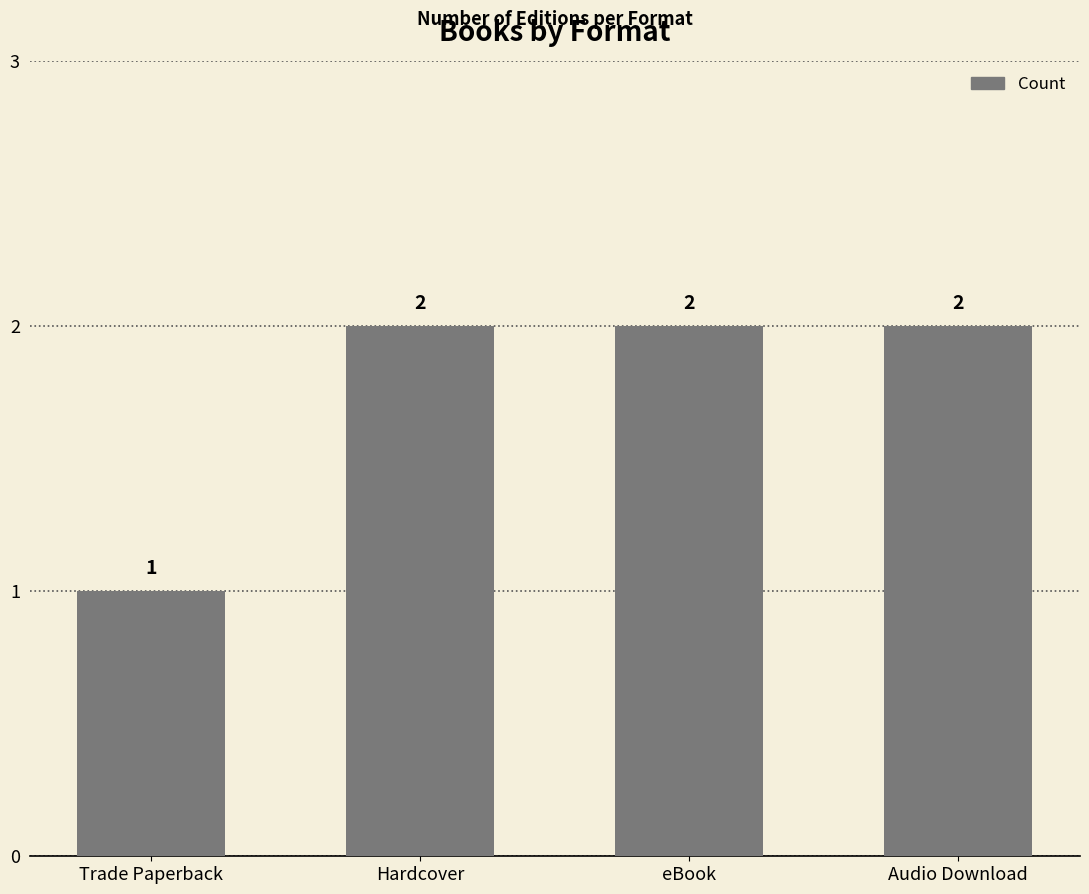

Reading left to right, list all the values displayed in this chart.

Trade Paperback=1	Hardcover=2	eBook=2	Audio Download=2